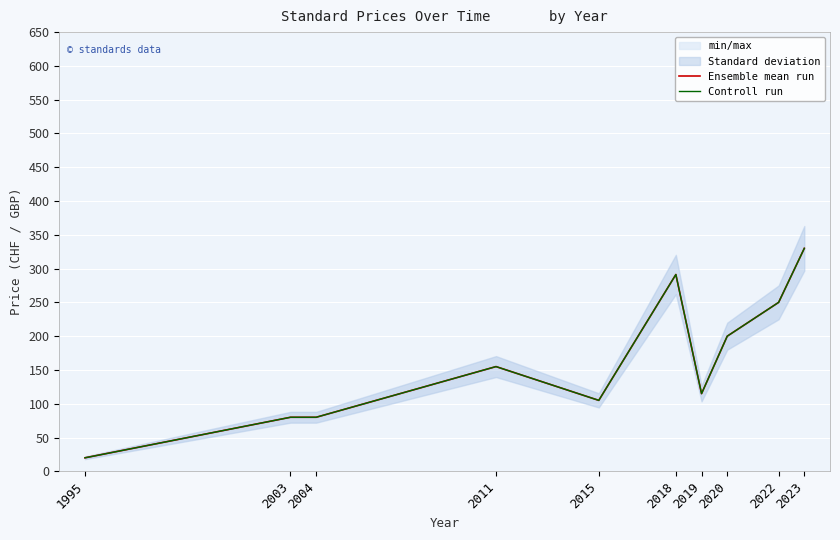

True or false: Controll run and Ensemble mean run intersect in this chart.

False